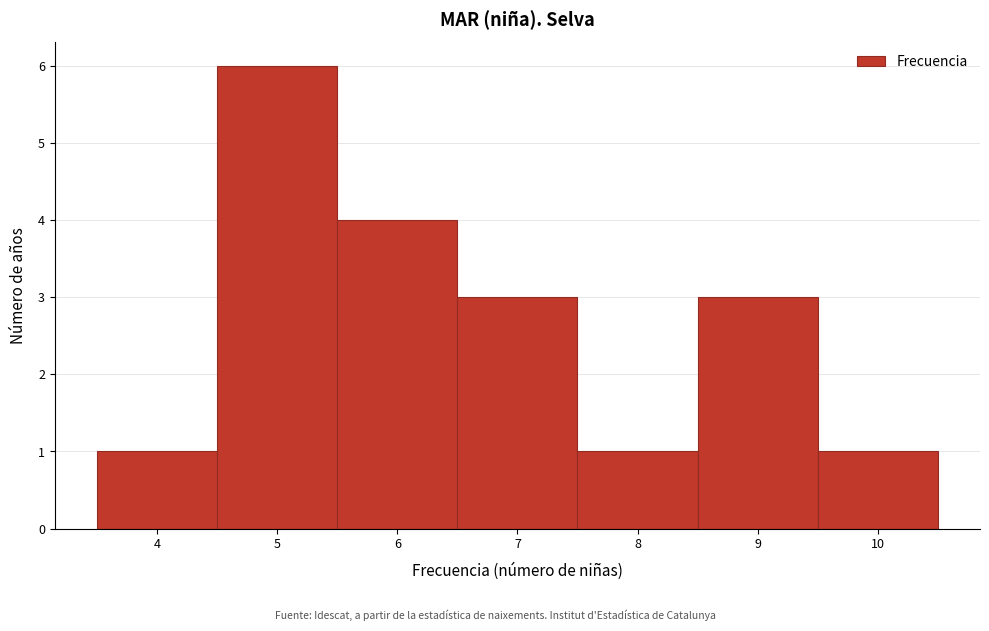

What is the height of the bar covering 6.5 to 7.5 on the x-axis? The values are not printed on the chart, so give them approximately, as read against the axis.

3